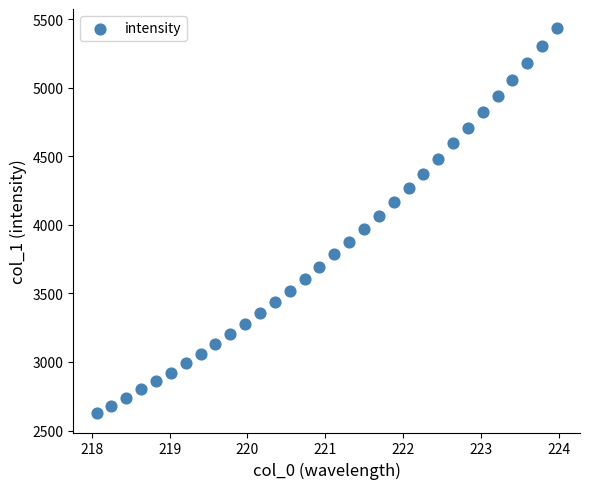

What is the range of Y values (max minus min)?

2808.9